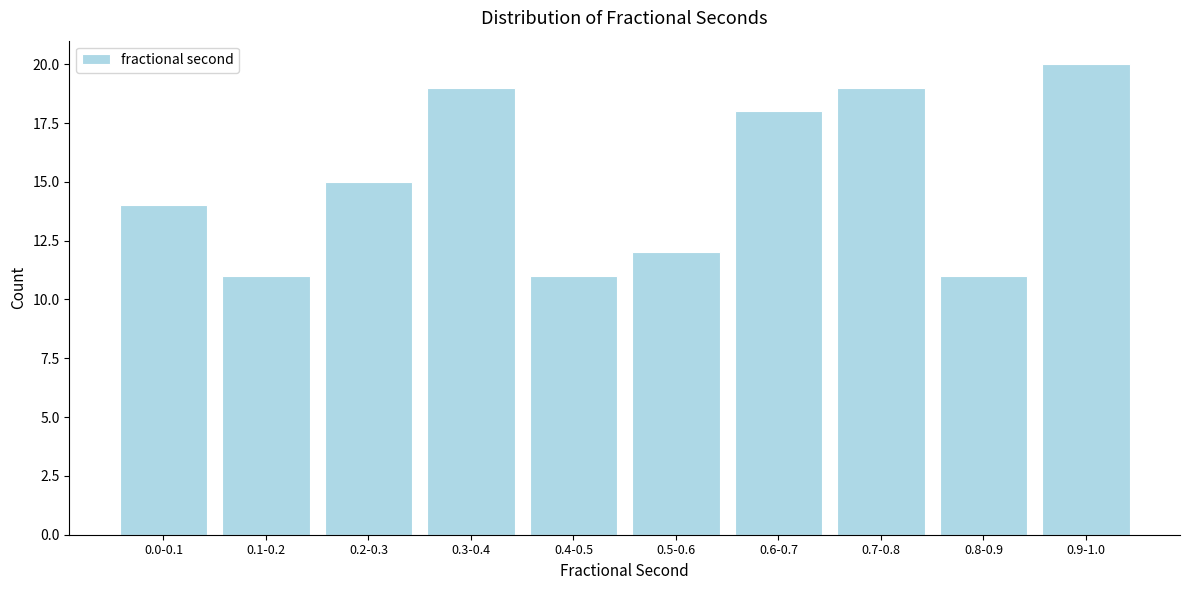

Reading right to left, transcribe all the data shown in this chart.

0.9-1.0=20	0.8-0.9=11	0.7-0.8=19	0.6-0.7=18	0.5-0.6=12	0.4-0.5=11	0.3-0.4=19	0.2-0.3=15	0.1-0.2=11	0.0-0.1=14